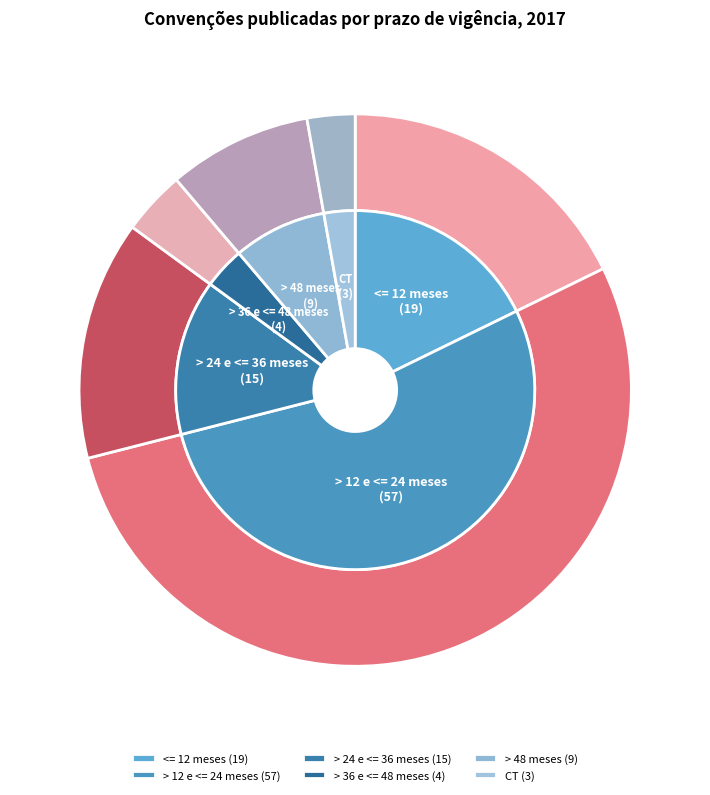

How many slices are in this pie chart?

6